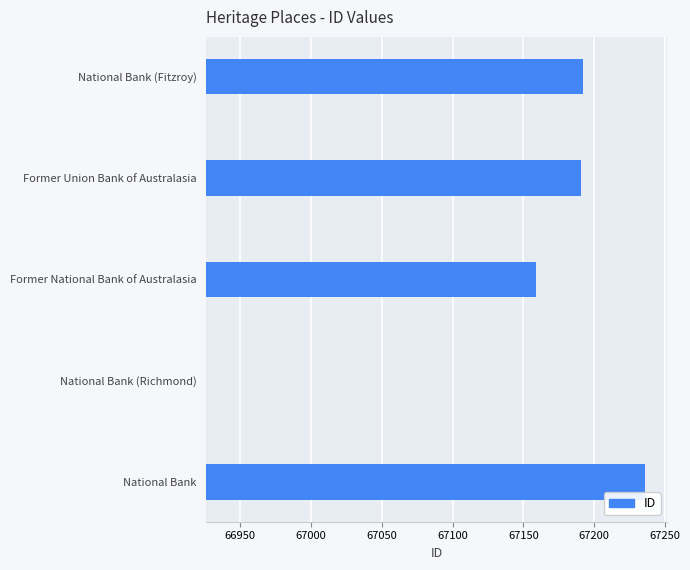

What is the sum of the values at National Bank (Fitzroy) and Former National Bank of Australasia?

499